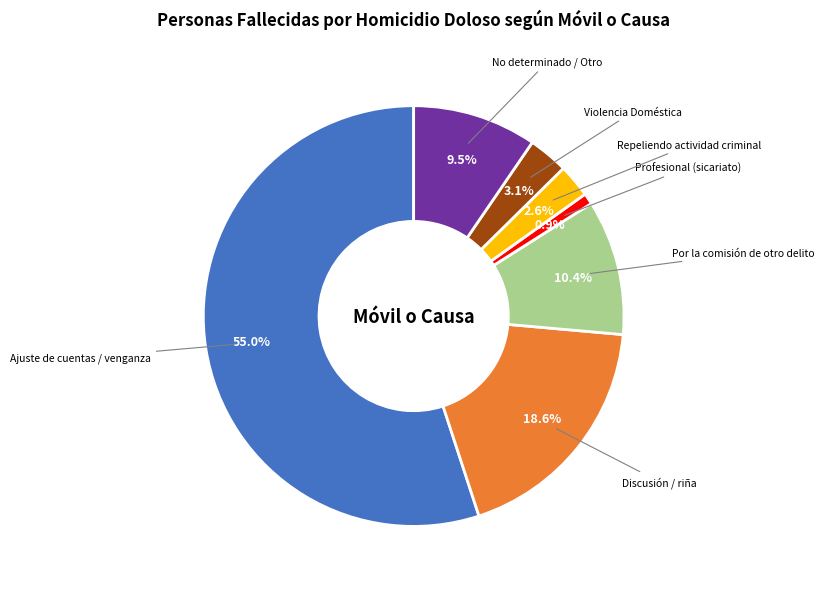

Is there a majority slice in this chart?

Yes